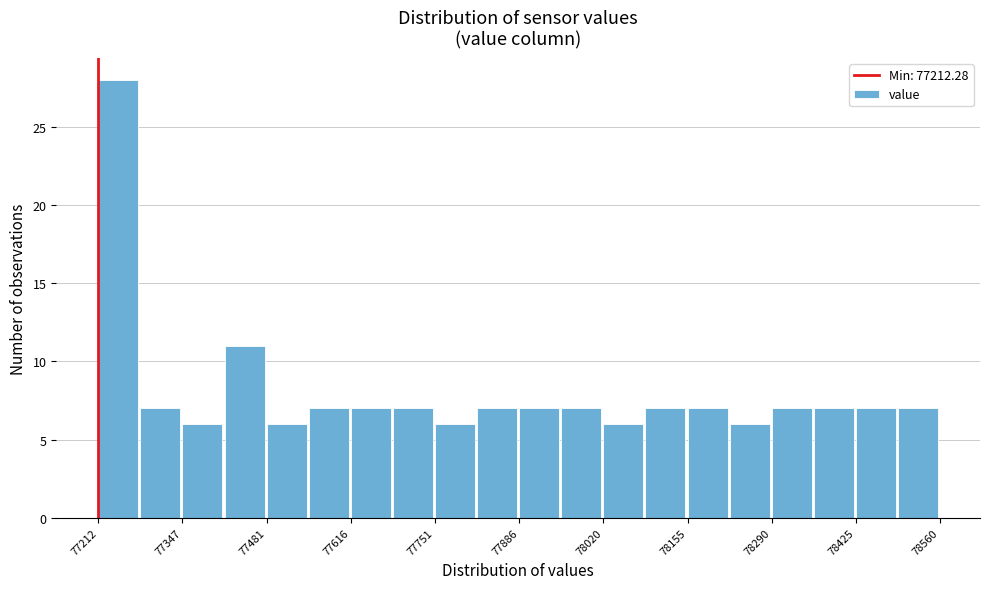

Read against the x-axis, roughly where is the centre of the tallest bar?

77240